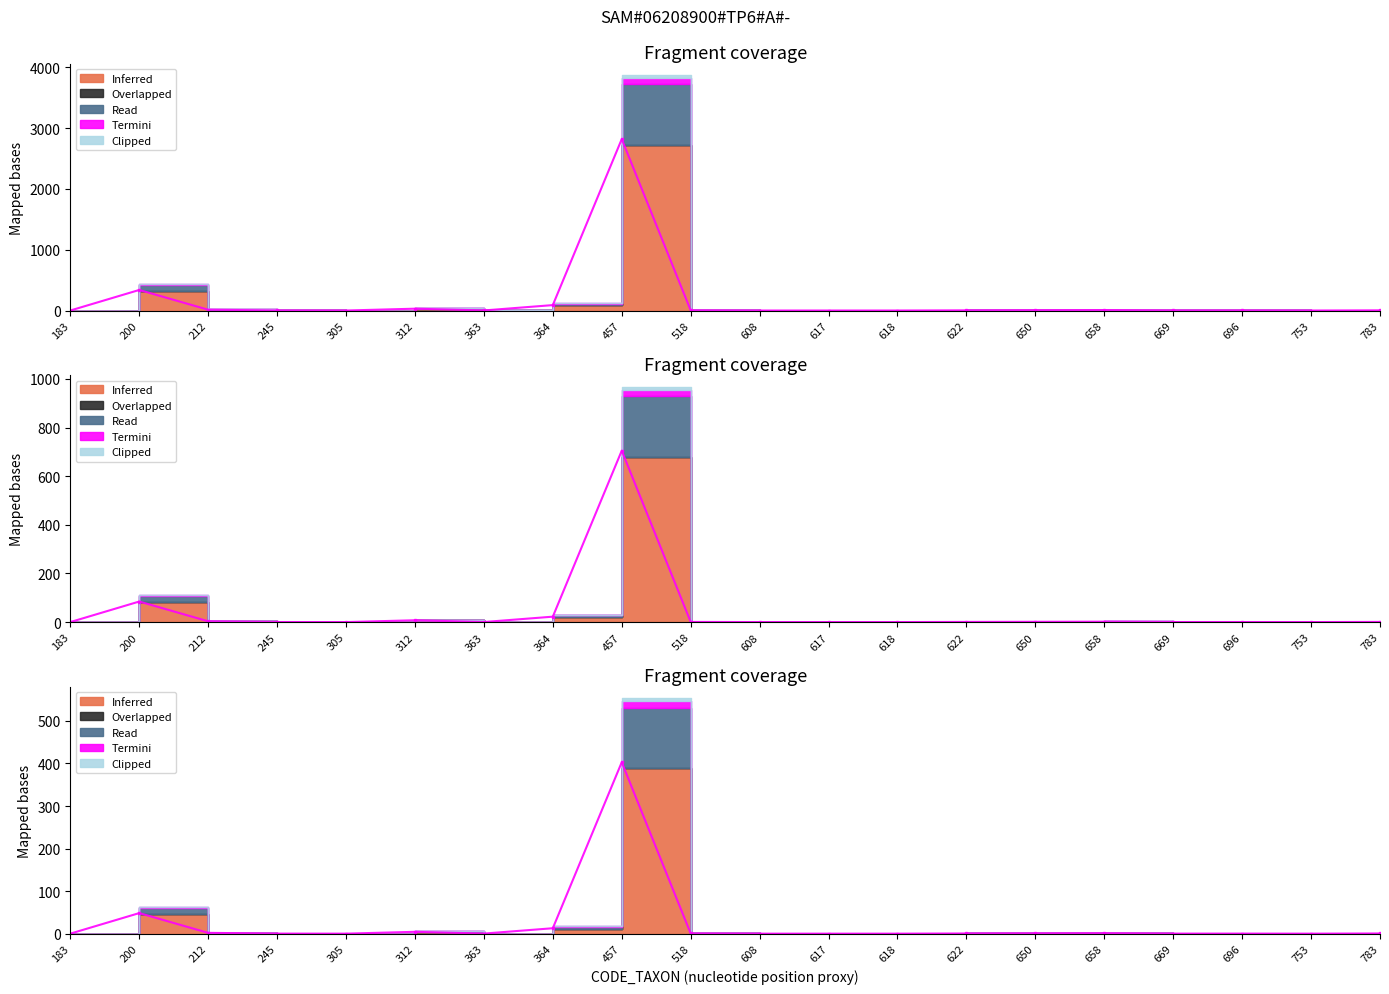

Between 618 and 669, which series saw the biggest shift?

Inferred